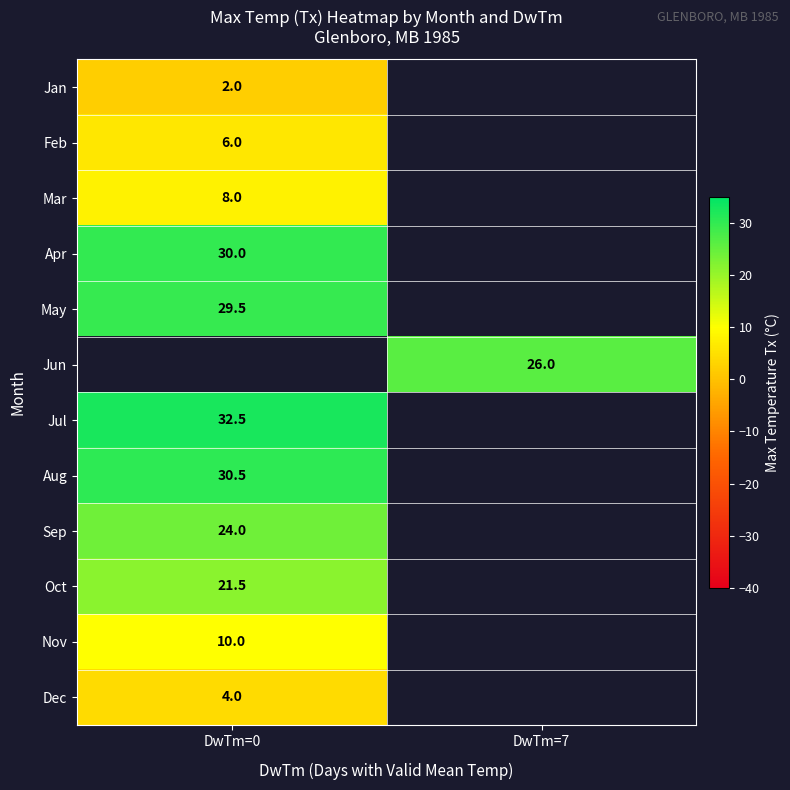

Is it true that Aug equals 49.9 at DwTm=0?

False